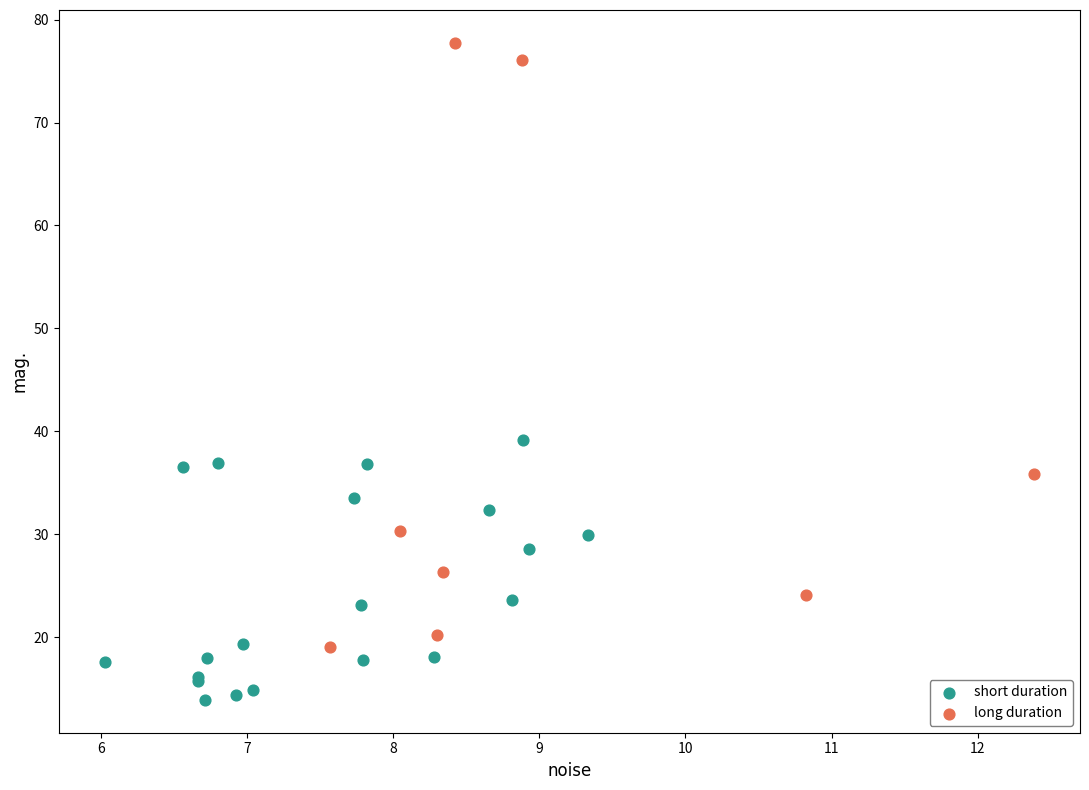

Which series contains the highest Y value?

long duration